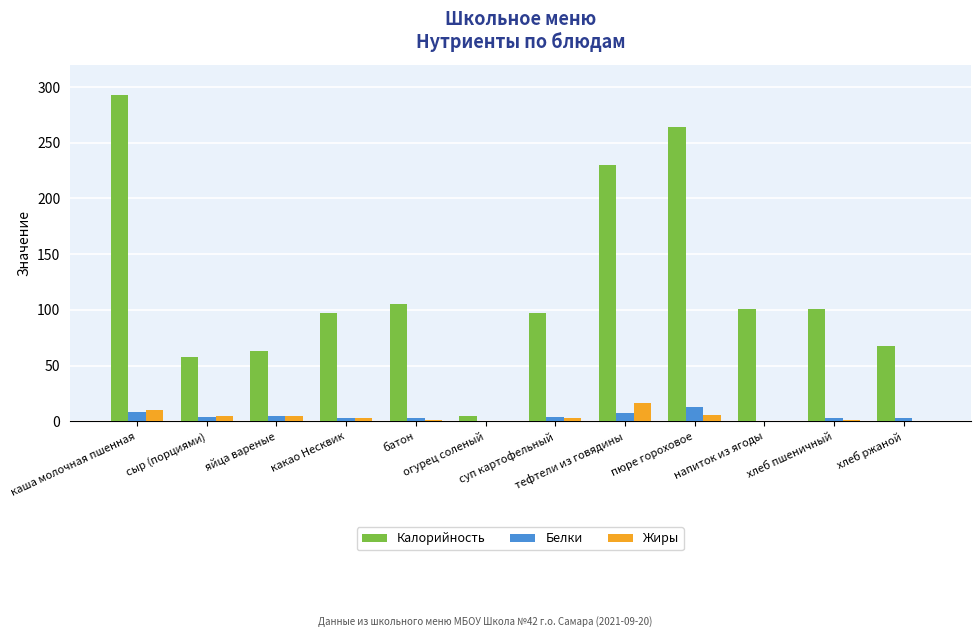

What is the sum of all Жиры values?

51.0